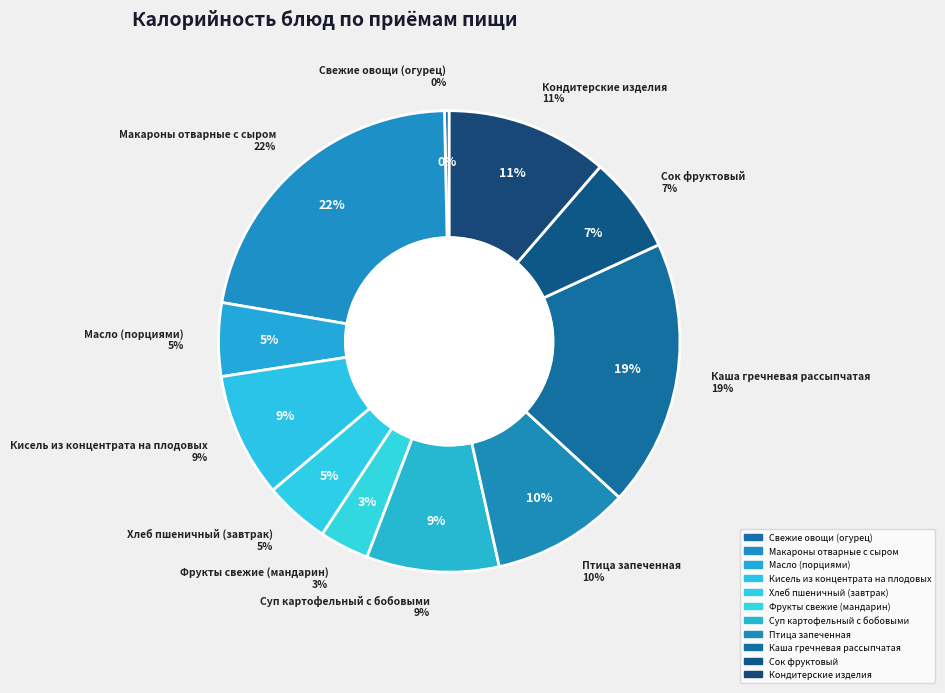

Is Макароны отварные с сыром the majority of the pie?

No